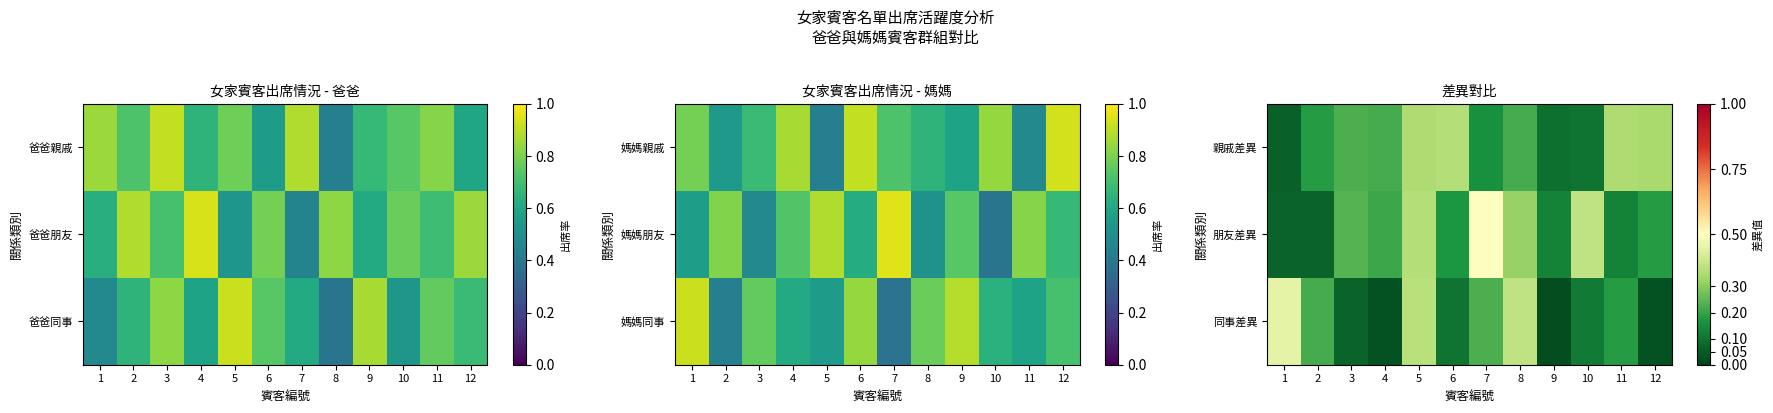

The value of 同事差異 at 7 is 0.4. True or false?

False